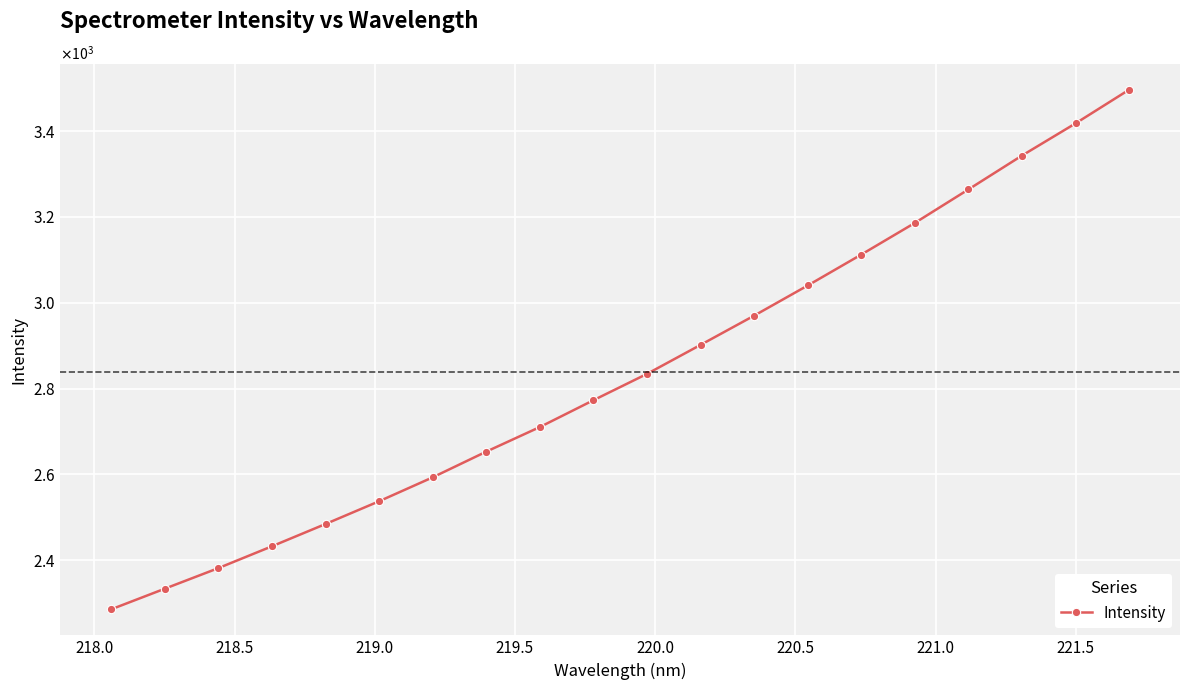

Does the chart have visible grid lines?

Yes